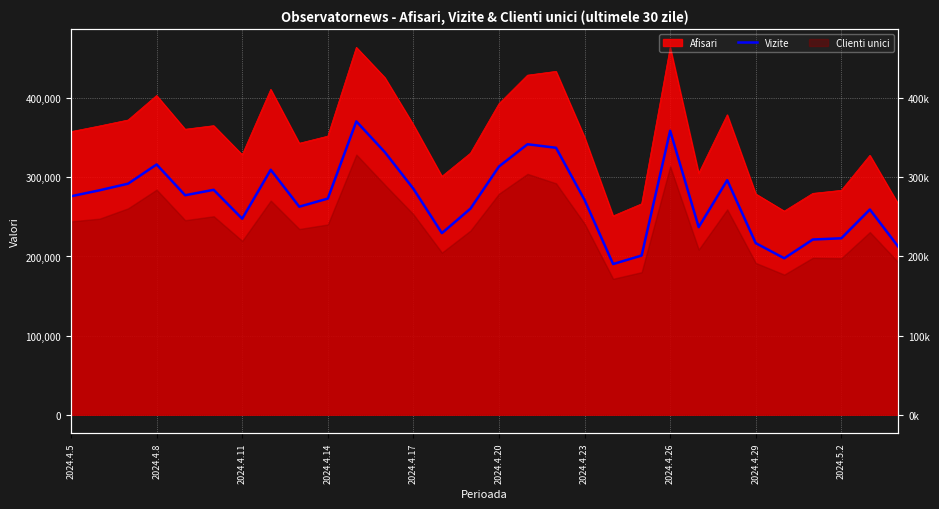

Read the value at 23, to the nearest 10.

296450